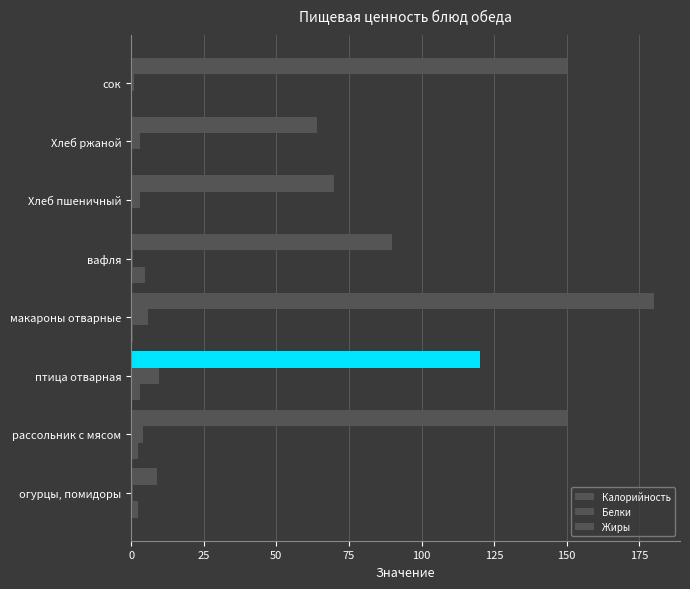

How many distinct data groups are displayed?

3